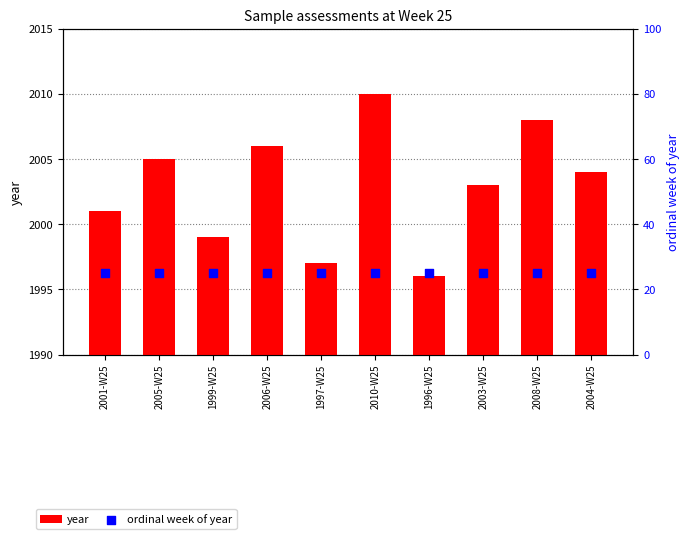

At how many categories does at least one series exceed 1559?

10